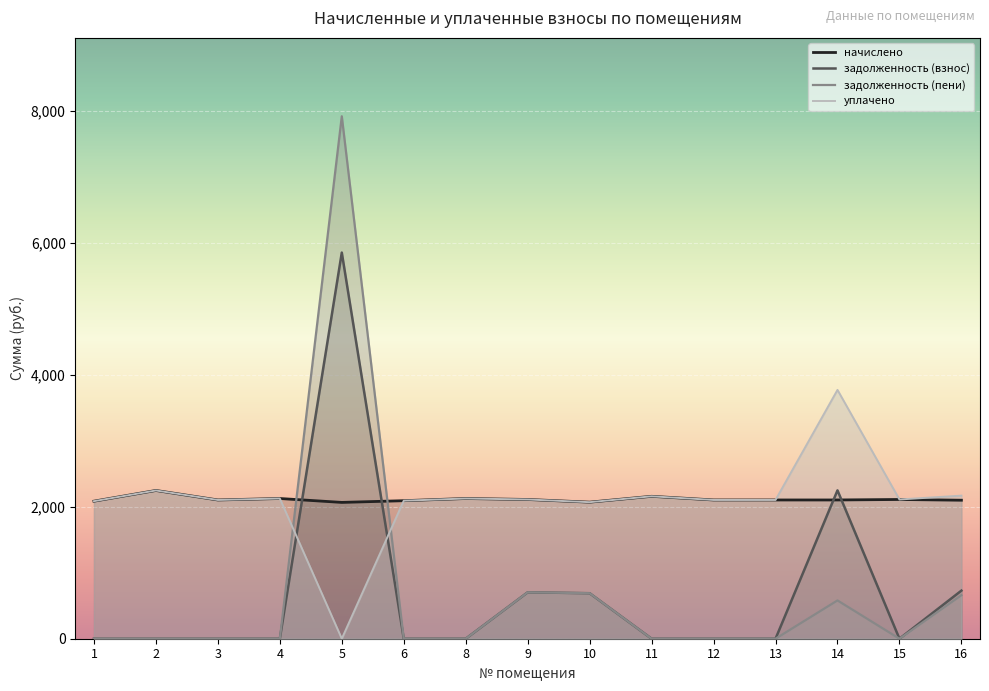

True or false: задолженность (взнос) has more than 2 points higher than both neighbors.

True